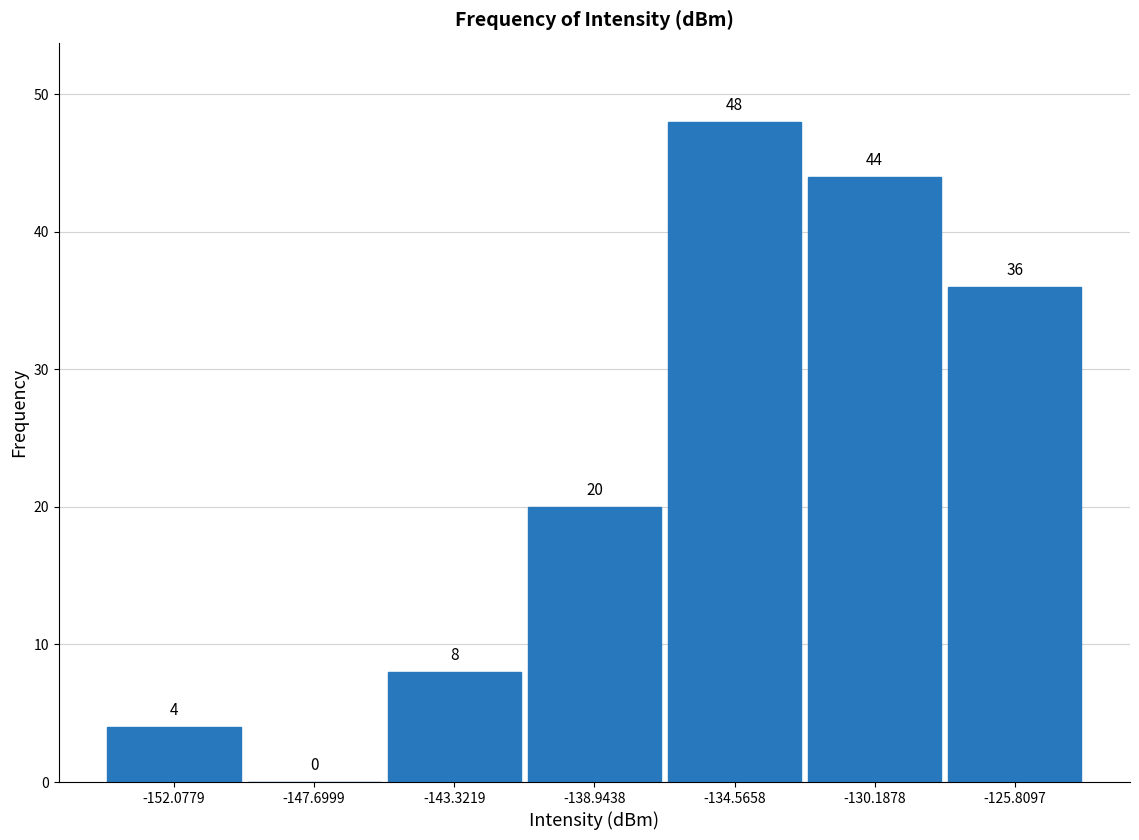

What is the height of the bar covering -145.5 to -141.0 on the x-axis? The bar edges are not printed on the chart, so give them approximately, as read against the axis.

8